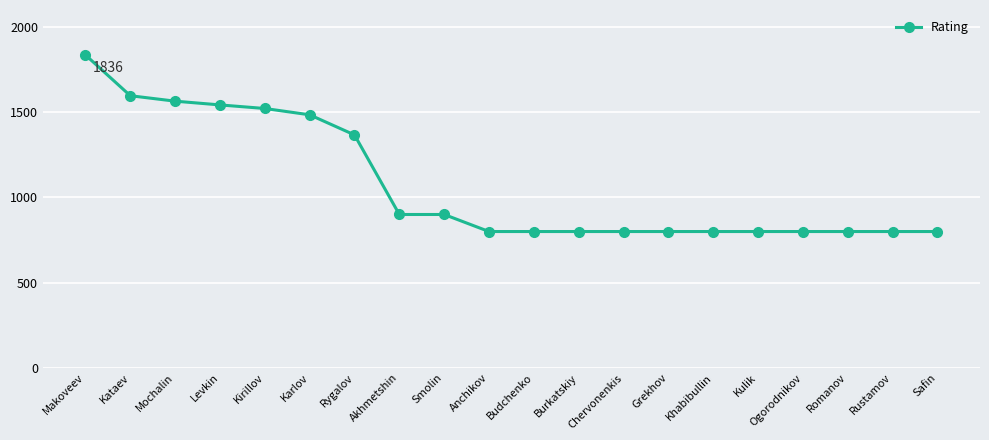

What position from the right is Akhmetshin?

13